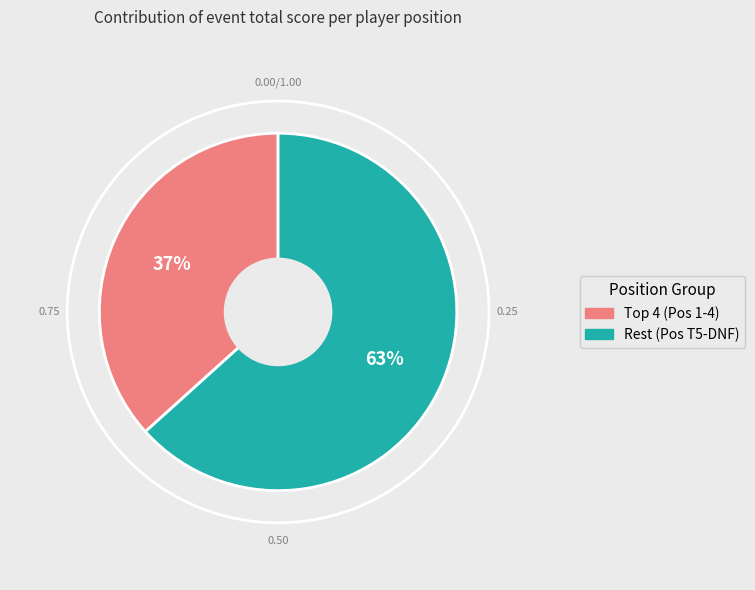

Is there any slice that represents more than half of the pie?

Yes